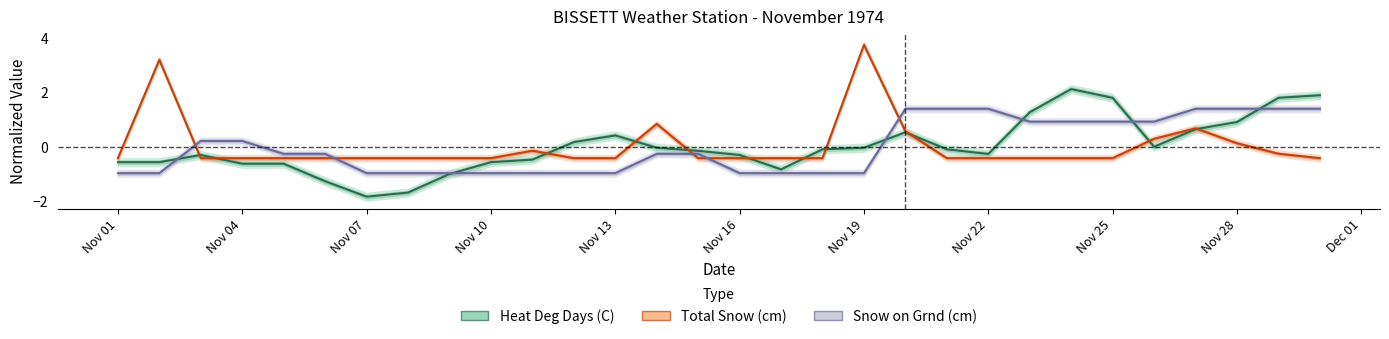

How many intersections are there between Snow on Grnd (cm) and Total Snow (cm)?

5